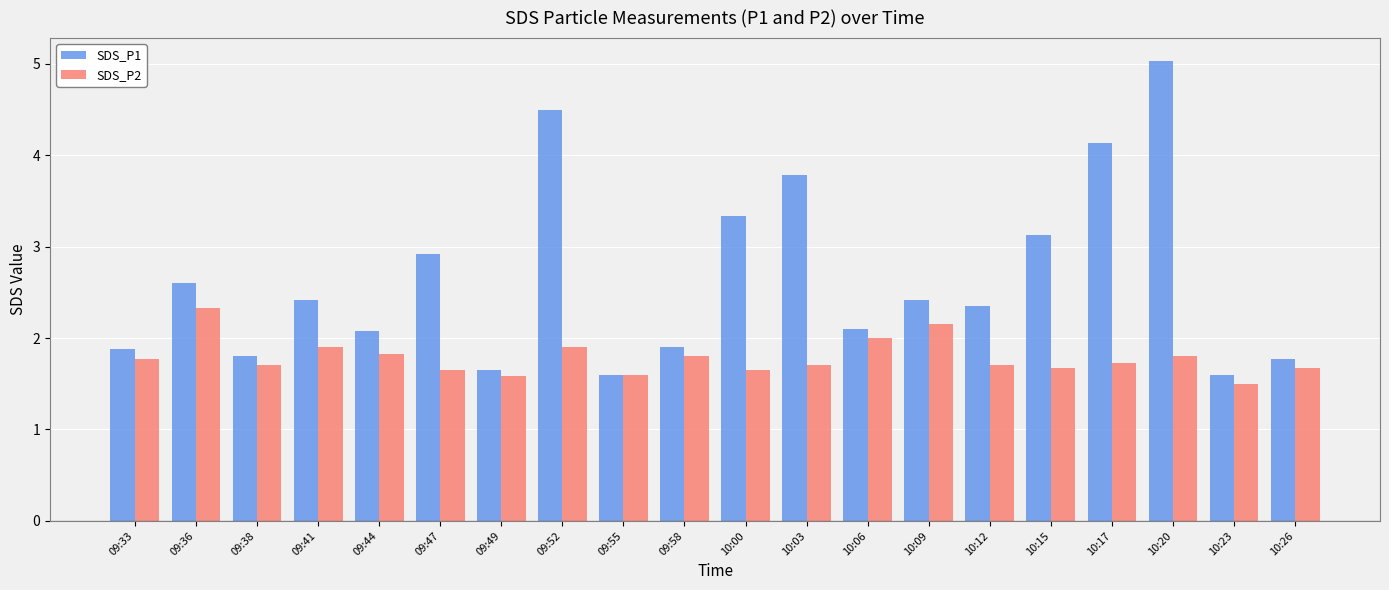

At which category is the sum across all series the highest?

10:20